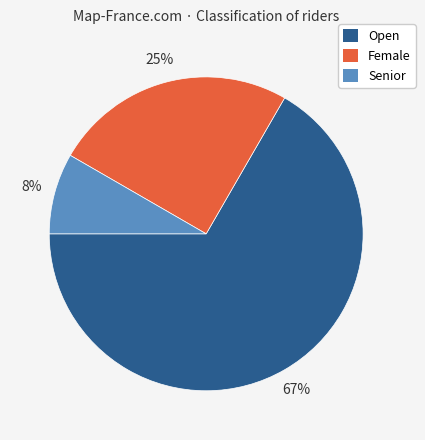

Does Open represent more than half of the total?

Yes